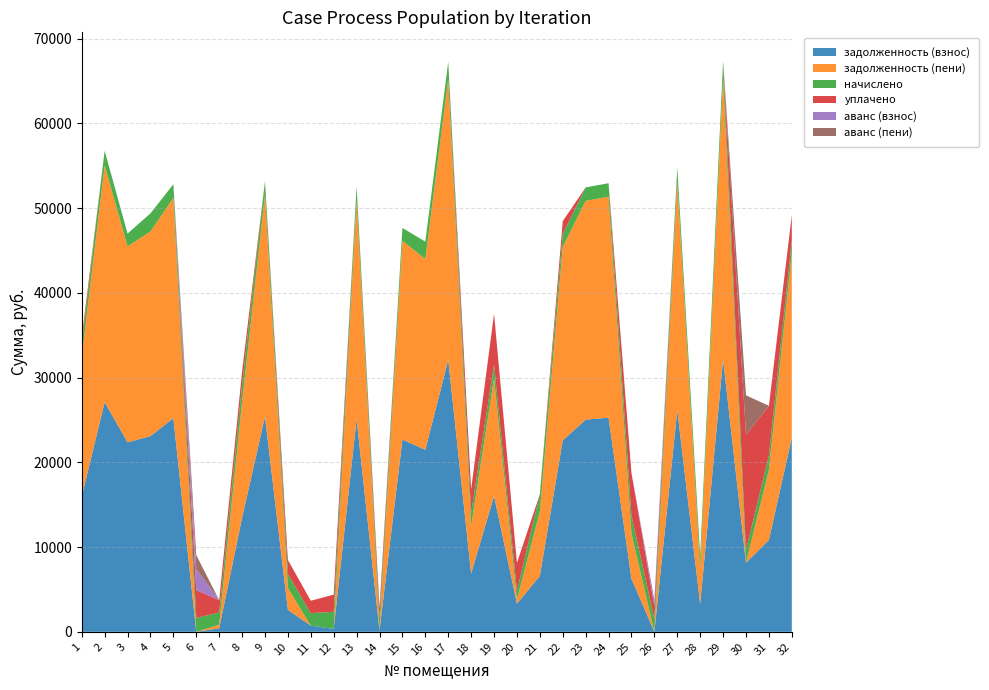

Reading left to right, transcribe all the data shown in this chart.

задолженность (взнос): 1=15975.0	2=27092.2	3=22359.7	4=23088.6	5=25207.4	6=0.0	7=416.9	8=13455.6	9=25384.1	10=2587.2	11=733.6	12=338.7	13=25089.6	14=176.4	15=22690.8	16=21475.5	17=32098.4	18=6867.2	19=16032.1	20=3316.1	21=6598.4	22=22580.6	23=25030.9	24=25266.5	25=6262.1	26=0.0	27=26149.9	28=3295.2	29=32157.1	30=8150.4	31=10838.9	32=22896.7
задолженность (пени): 1=16493.3	2=27947.8	3=23114.8	4=24152.5	5=26003.5	6=0.0	7=418.3	8=13669.3	9=26185.8	10=2586.9	11=1.4	12=2.5	13=25882.0	14=176.4	15=23447.9	16=22504.1	17=33112.1	18=5629.1	19=13854.2	20=498.5	21=7612.1	22=22832.4	23=25821.4	24=26064.5	25=5333.5	26=0.6	27=26975.8	28=4083.9	29=33172.7	30=0.0	31=8279.7	32=21690.9
начислено: 1=1532.6	2=1711.2	3=1510.3	4=2127.8	5=1592.2	6=1644.2	7=1450.8	8=2027.4	9=1603.3	10=1655.4	11=1465.7	12=2023.7	13=1584.7	14=1302.0	15=1514.0	16=2057.2	17=2027.4	18=1528.9	19=1644.2	20=997.0	21=2027.4	22=1521.5	23=1581.0	24=1595.9	25=2142.7	26=1510.3	27=1651.7	28=1577.3	29=2031.1	30=1525.2	31=1677.7	32=1588.4
уплачено: 1=746.0	2=0.0	3=0.0	4=0.0	5=0.0	6=3288.0	7=1448.0	8=1572.0	9=0.0	10=1643.0	11=1465.0	12=2022.0	13=0.0	14=1167.0	15=0.0	16=0.0	17=0.0	18=2787.4	19=6000.0	20=3316.1	21=0.0	22=1517.0	23=0.0	24=0.0	25=5000.0	26=1510.0	27=0.0	28=0.0	29=0.0	30=13569.5	31=5864.1	32=3000.0
аванс (взнос): 1=0.0	2=0.0	3=0.0	4=0.0	5=0.0	6=2468.8	7=0.0	8=0.0	9=0.0	10=0.0	11=0.0	12=0.0	13=0.0	14=0.0	15=0.0	16=0.0	17=0.0	18=0.0	19=0.0	20=0.0	21=0.0	22=0.0	23=0.0	24=0.0	25=0.0	26=754.5	27=0.0	28=0.0	29=0.0	30=0.0	31=0.0	32=0.0
аванс (пени): 1=0.0	2=0.0	3=0.0	4=0.0	5=0.0	6=1646.6	7=0.0	8=0.0	9=0.0	10=0.0	11=0.0	12=0.0	13=0.0	14=0.0	15=0.0	16=0.0	17=0.0	18=0.0	19=0.0	20=0.0	21=0.0	22=0.0	23=0.0	24=0.0	25=0.0	26=0.0	27=0.0	28=0.0	29=0.0	30=4656.6	31=0.0	32=0.0